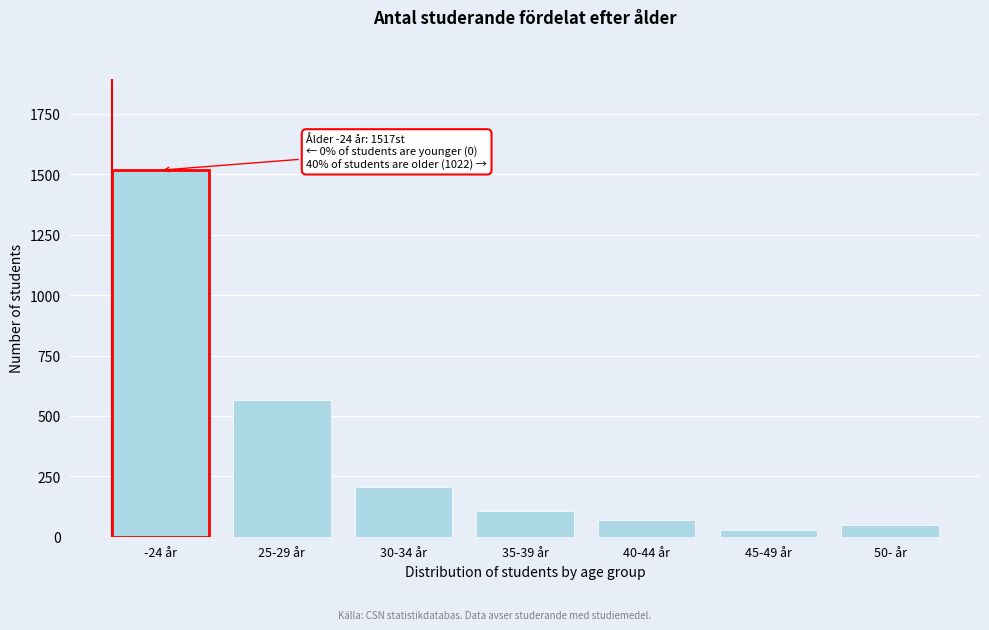

Reading right to left, what are all the values shown in this chart?

49	27	70	108	204	564	1517